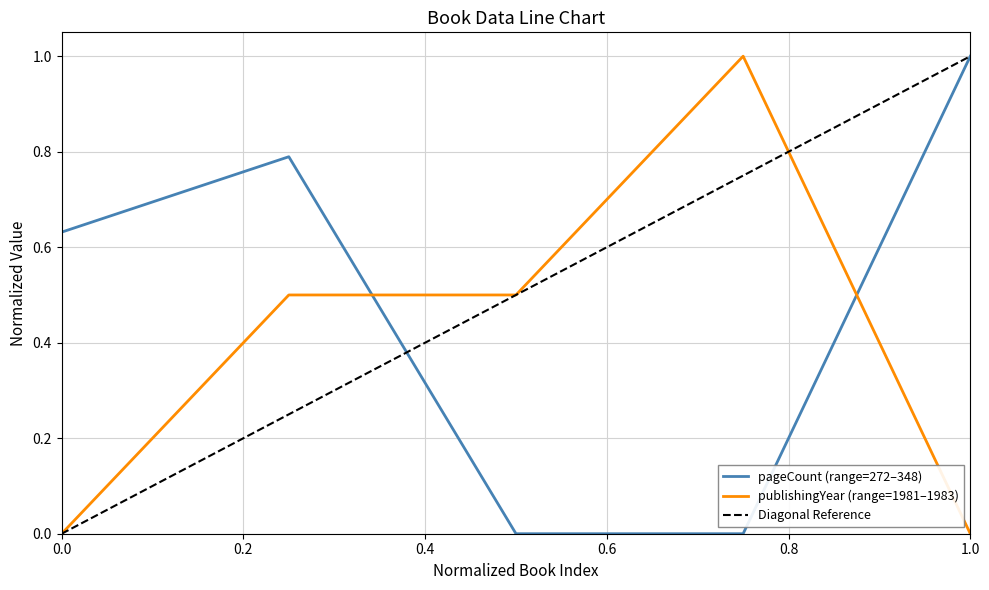

True or false: publishingYear (range=1981–1983) and pageCount (range=272–348) cross at least once.

True